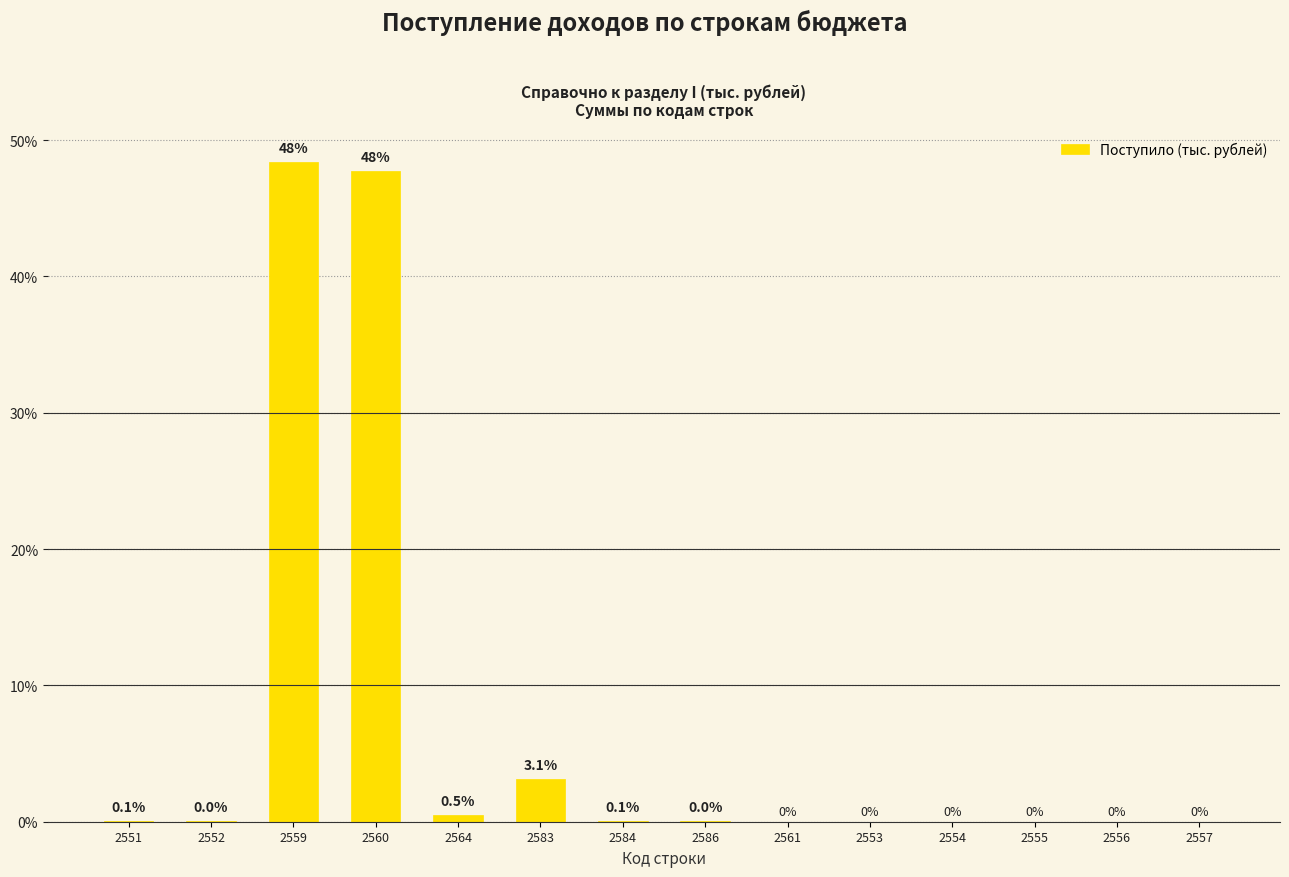

The chart shows a value of 0.1 at 2584. True or false?

True